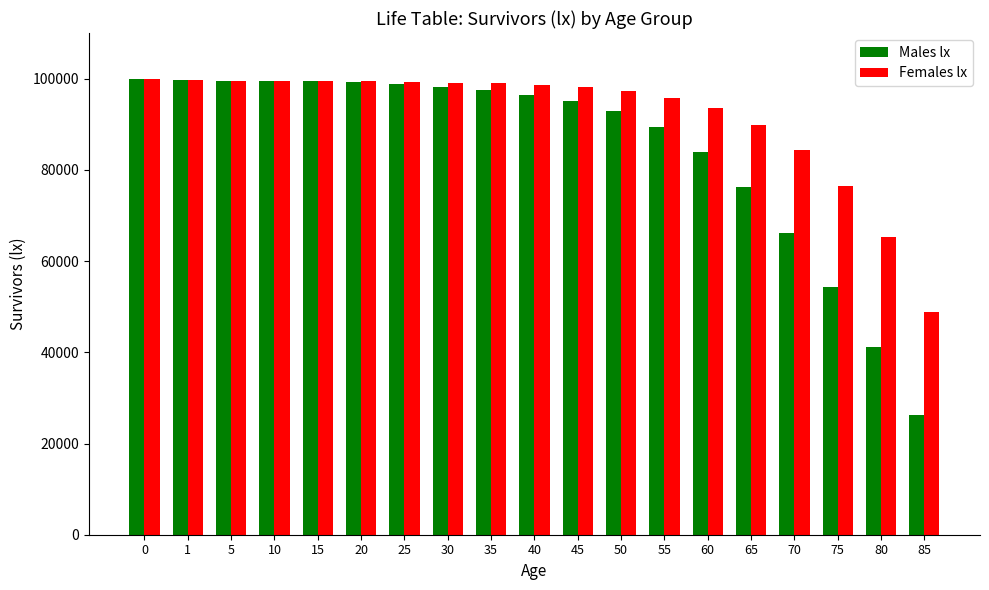

What is the maximum value shown in the chart?

100000